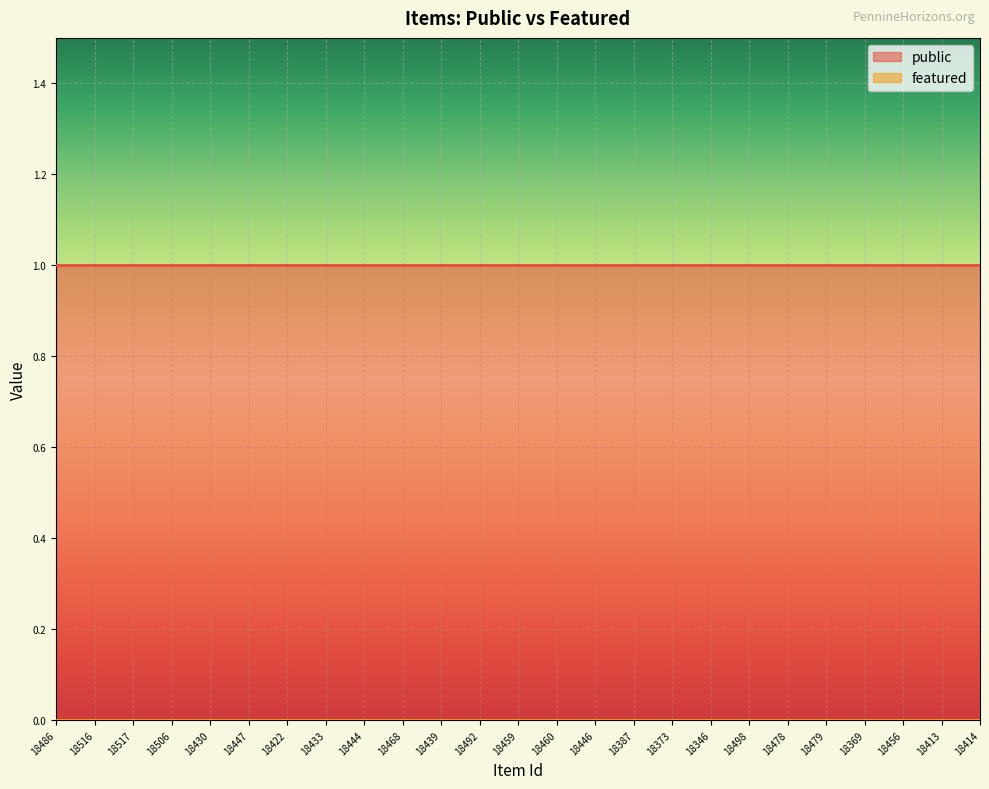

Which series changed the most between 18439 and 18369?

public